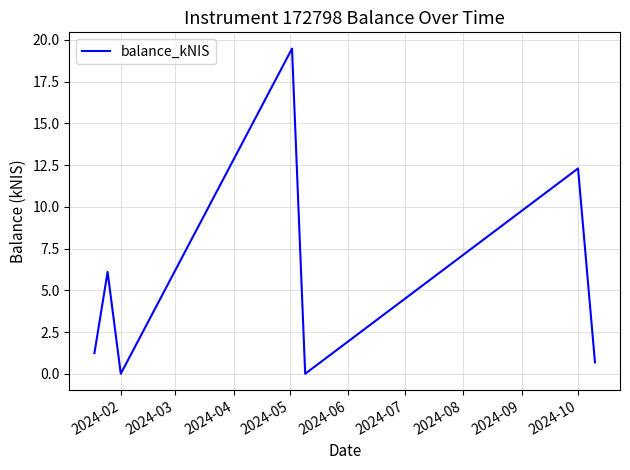

How many interior local peaks (higher than both neighbors) does the data have?

3